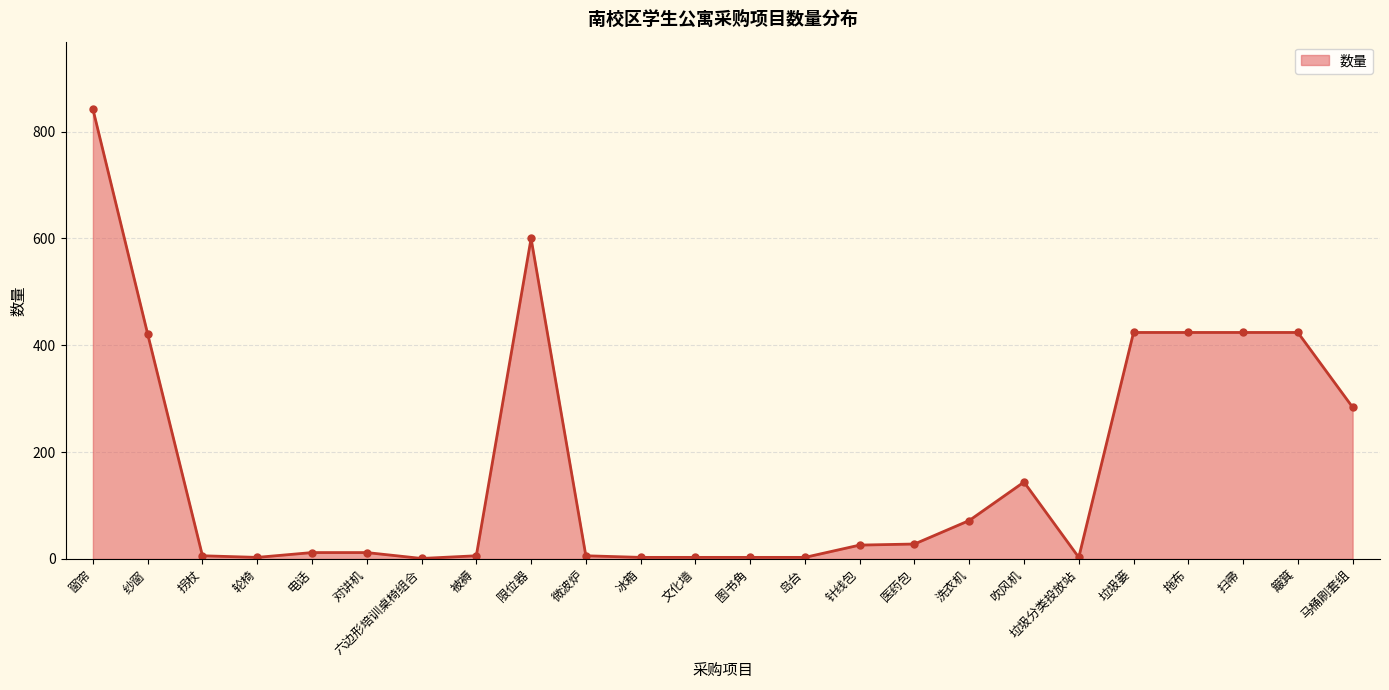

The chart shows a value of 144 at 吹风机. True or false?

True